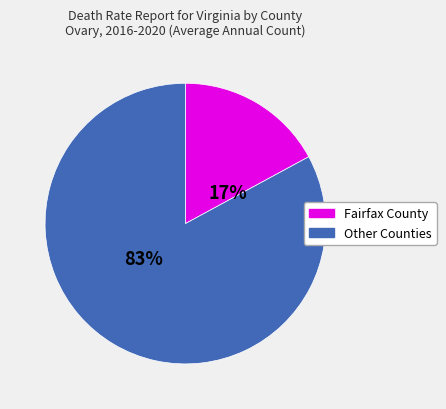

Is it true that Fairfax County is 17% of the pie?

True